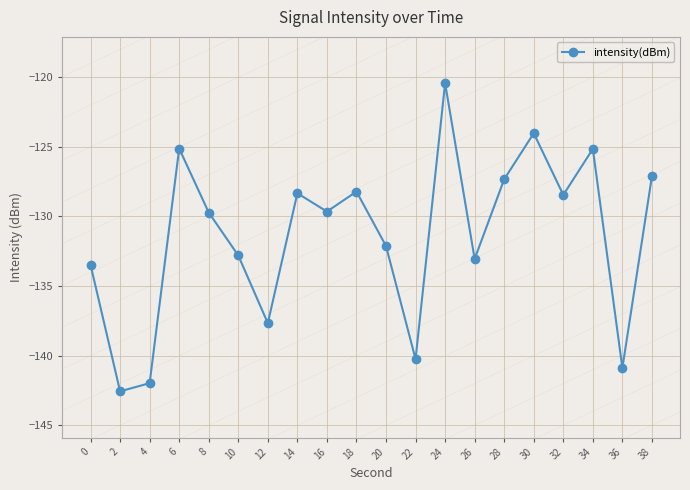

What is the change in value from 10 to 36?

-8.1